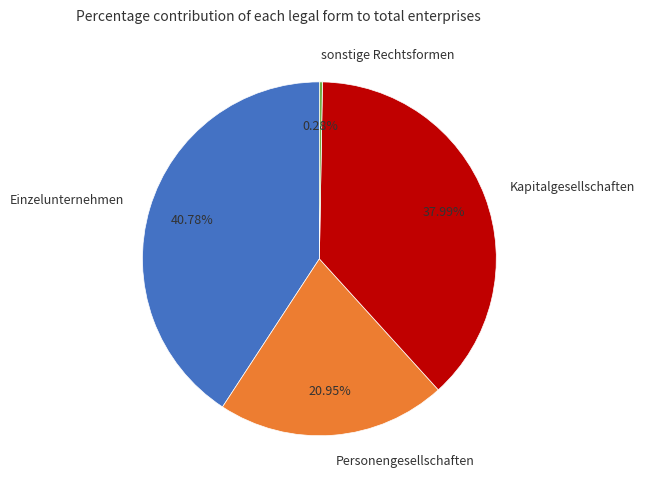

How many segments does this pie chart have?

4